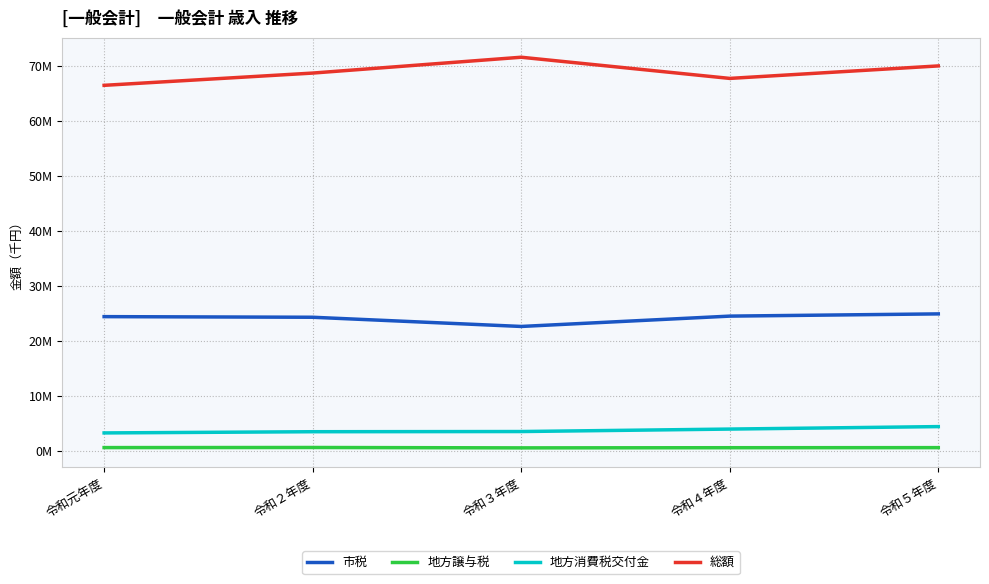

Rank the series at 令和元年度 from highest to lowest value.

総額, 市税, 地方消費税交付金, 地方譲与税